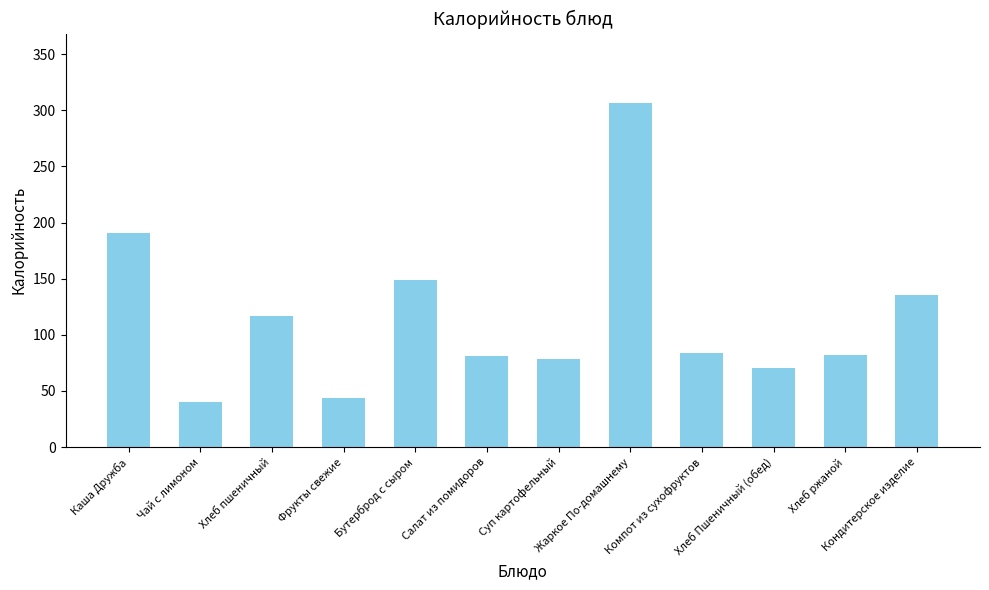

How many distinct data groups are displayed?

1